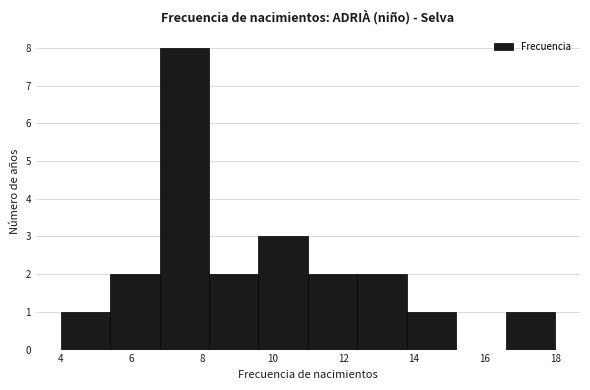

Reading left to right, list every bar in this chart as the range it spans on the x-axis followed by its height. The values are not printed on the chart, so give them approximately, as read against the axis.

4.0 to 5.4: 1
5.4 to 6.8: 2
6.8 to 8.2: 8
8.2 to 9.6: 2
9.6 to 11.0: 3
11.0 to 12.4: 2
12.4 to 13.8: 2
13.8 to 15.2: 1
15.2 to 16.6: 0
16.6 to 18.0: 1